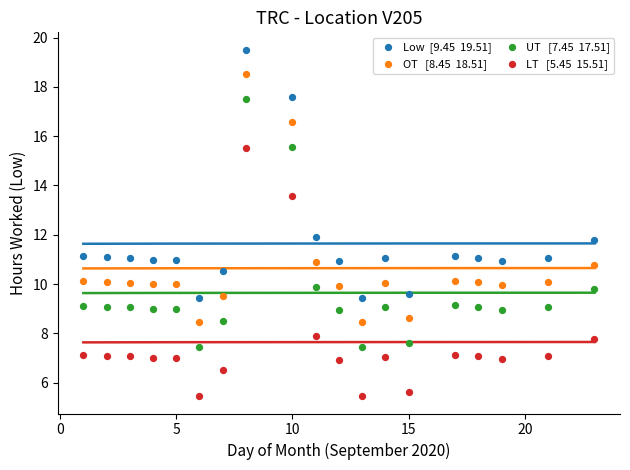

Across all data points, what is the range of X values (max minus min)?

22.0